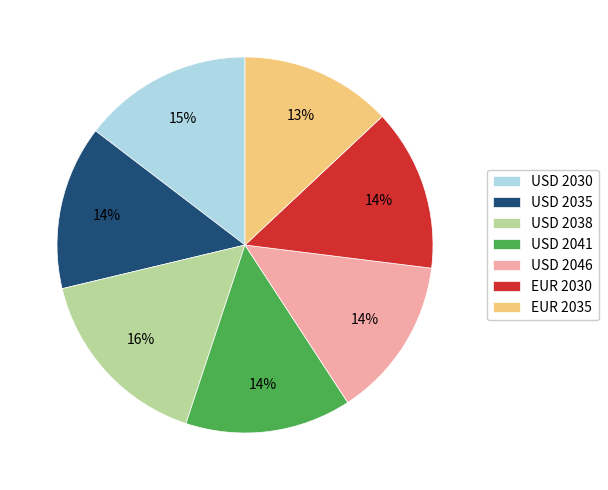

Do USD 2038 and USD 2041 together represent more than half of the pie?

No